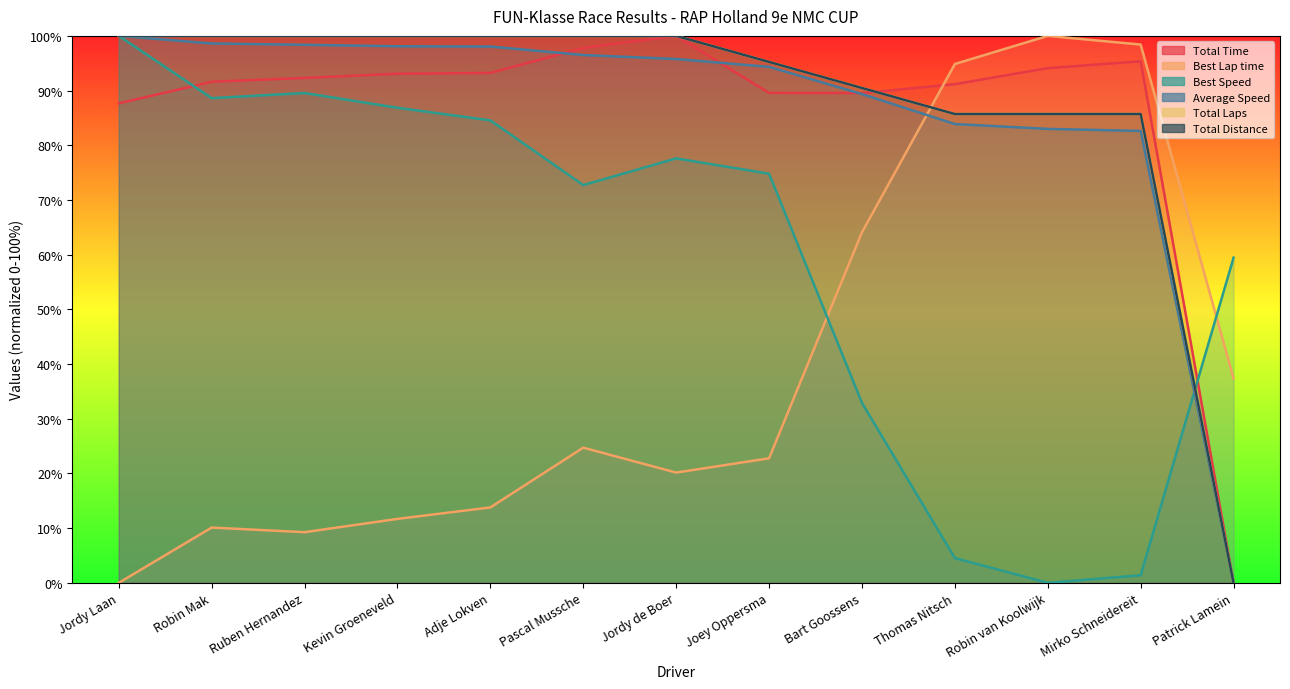

At Kevin Groeneveld, list the series in order from largest to smallest.

Total Laps, Total Distance, Average Speed, Total Time, Best Speed, Best Lap time